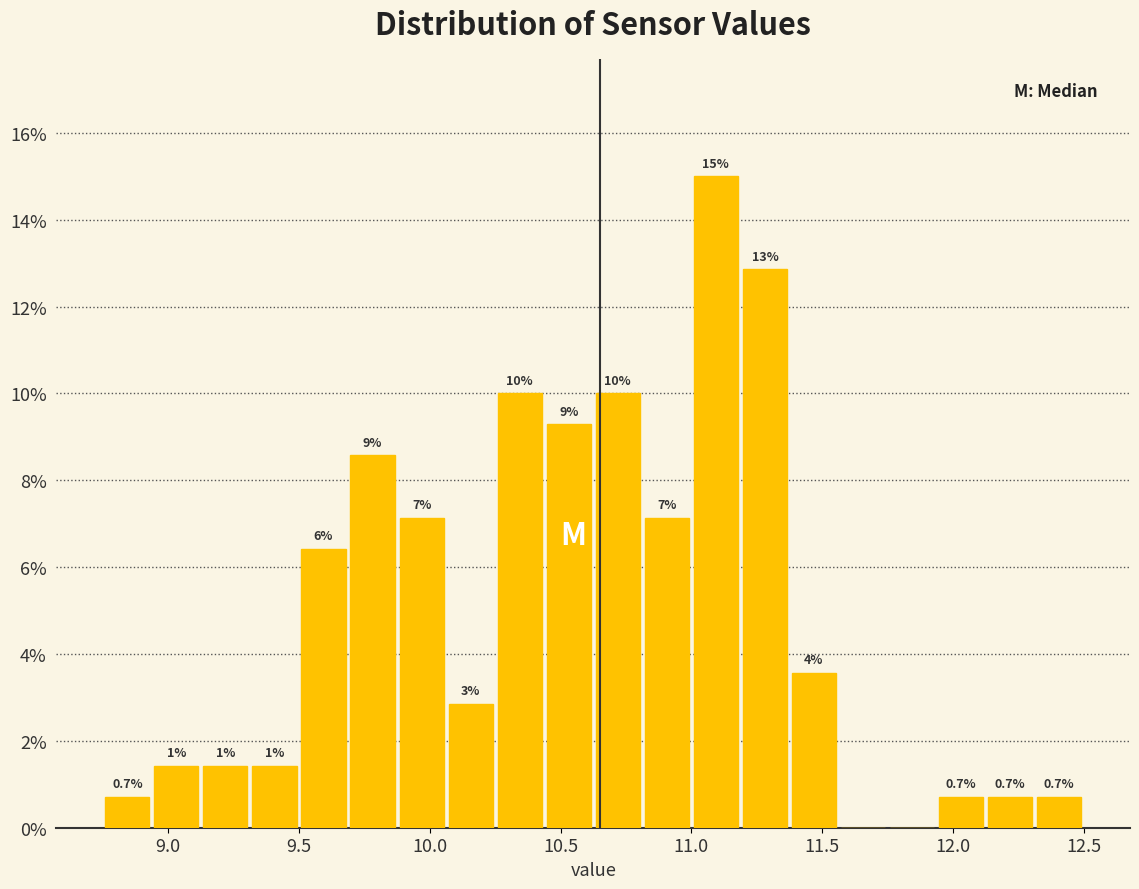

Read against the x-axis, roughly where is the centre of the tallest bar?

11.10